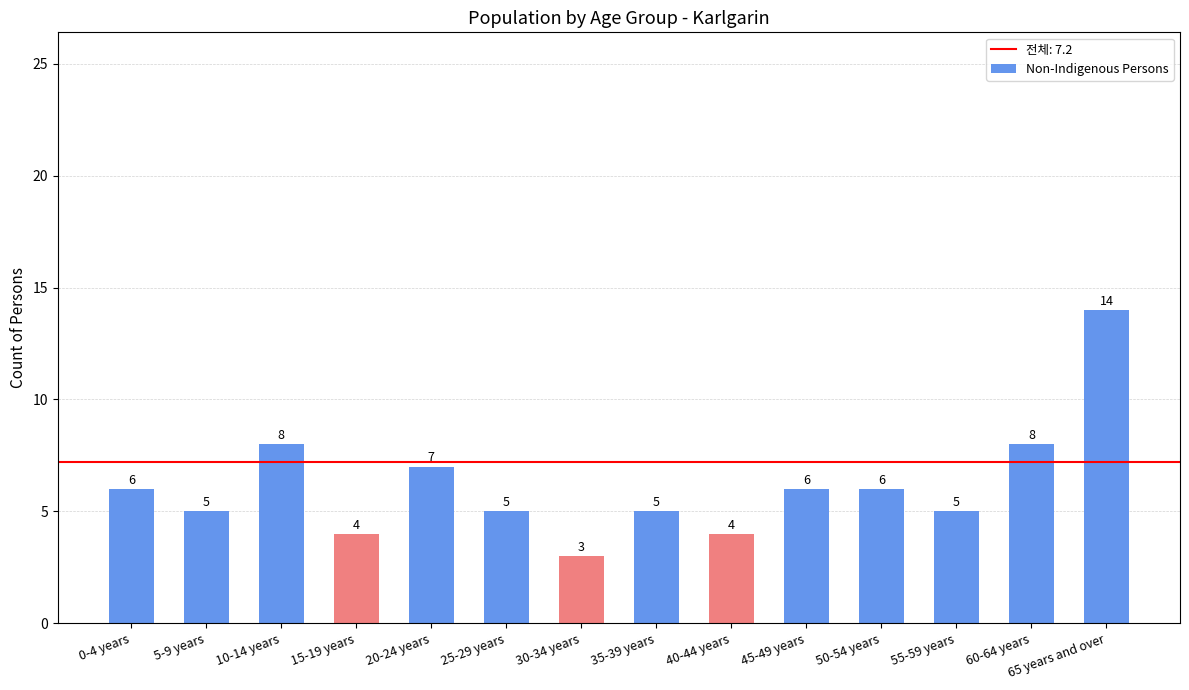

Is it true that the value at 60-64 years is 4?

False